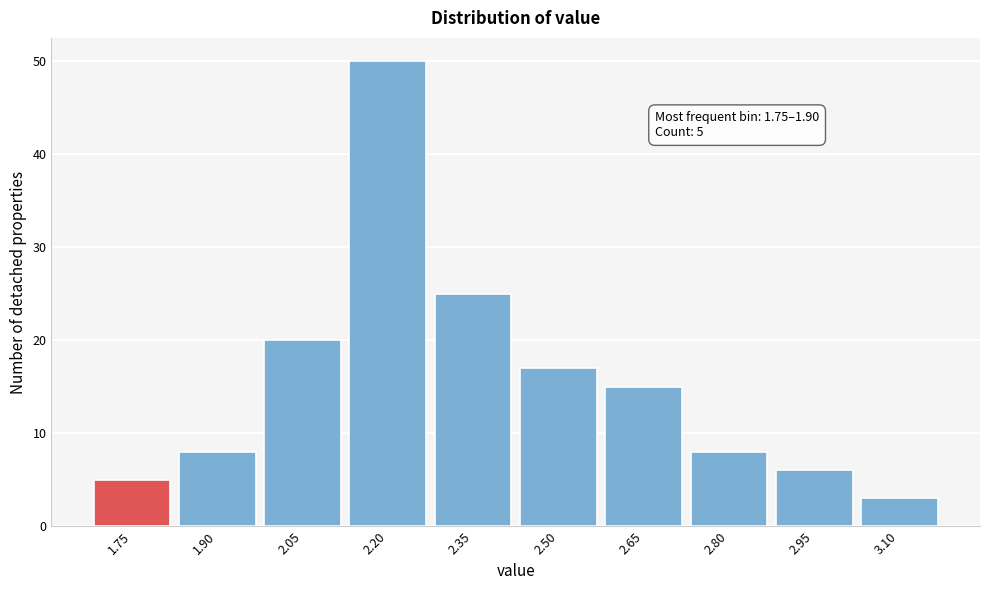

Reading left to right, list all the values displayed in this chart.

5	8	20	50	25	17	15	8	6	3